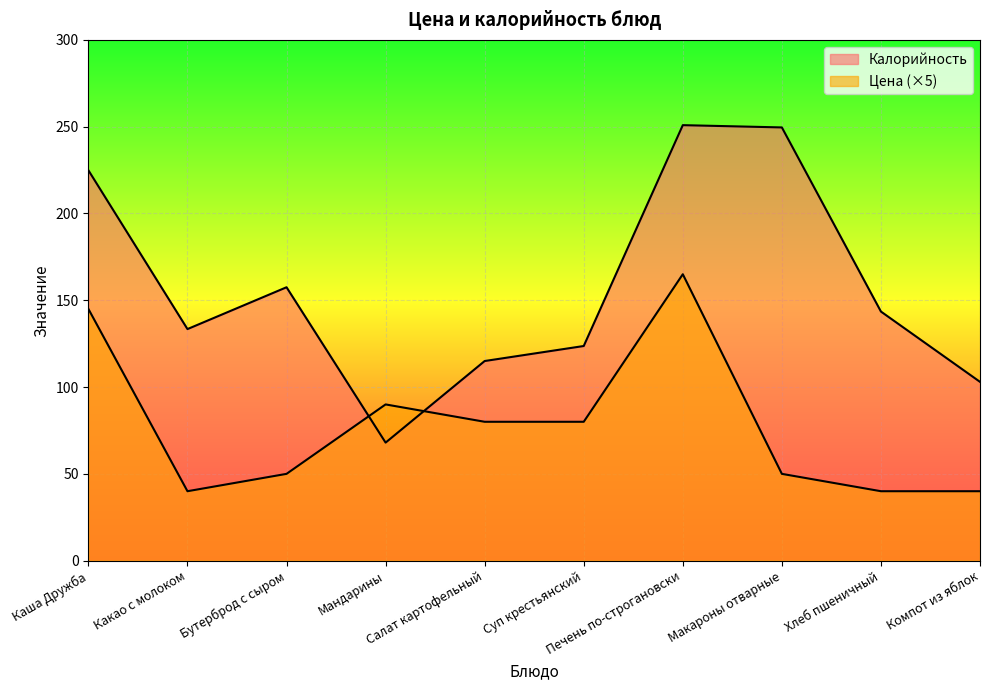

True or false: Цена and Калорийность intersect in this chart.

True